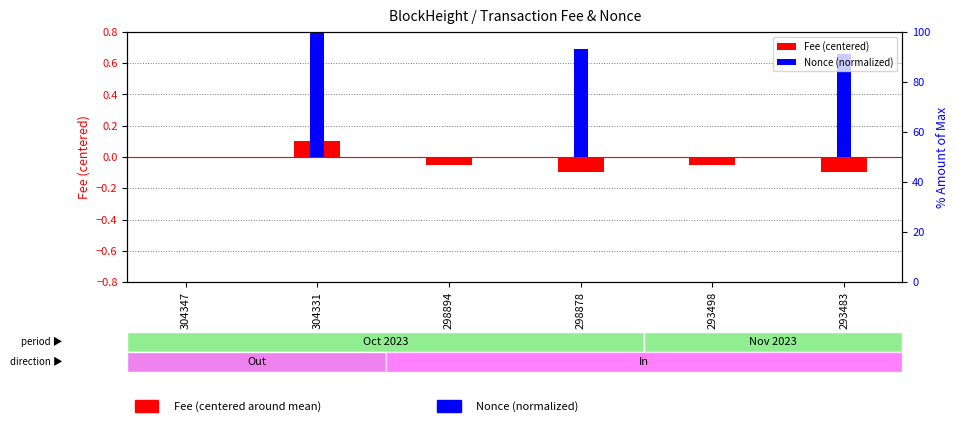

List the series in order of their peak value, highest first.

Nonce (normalized), Fee (centered)